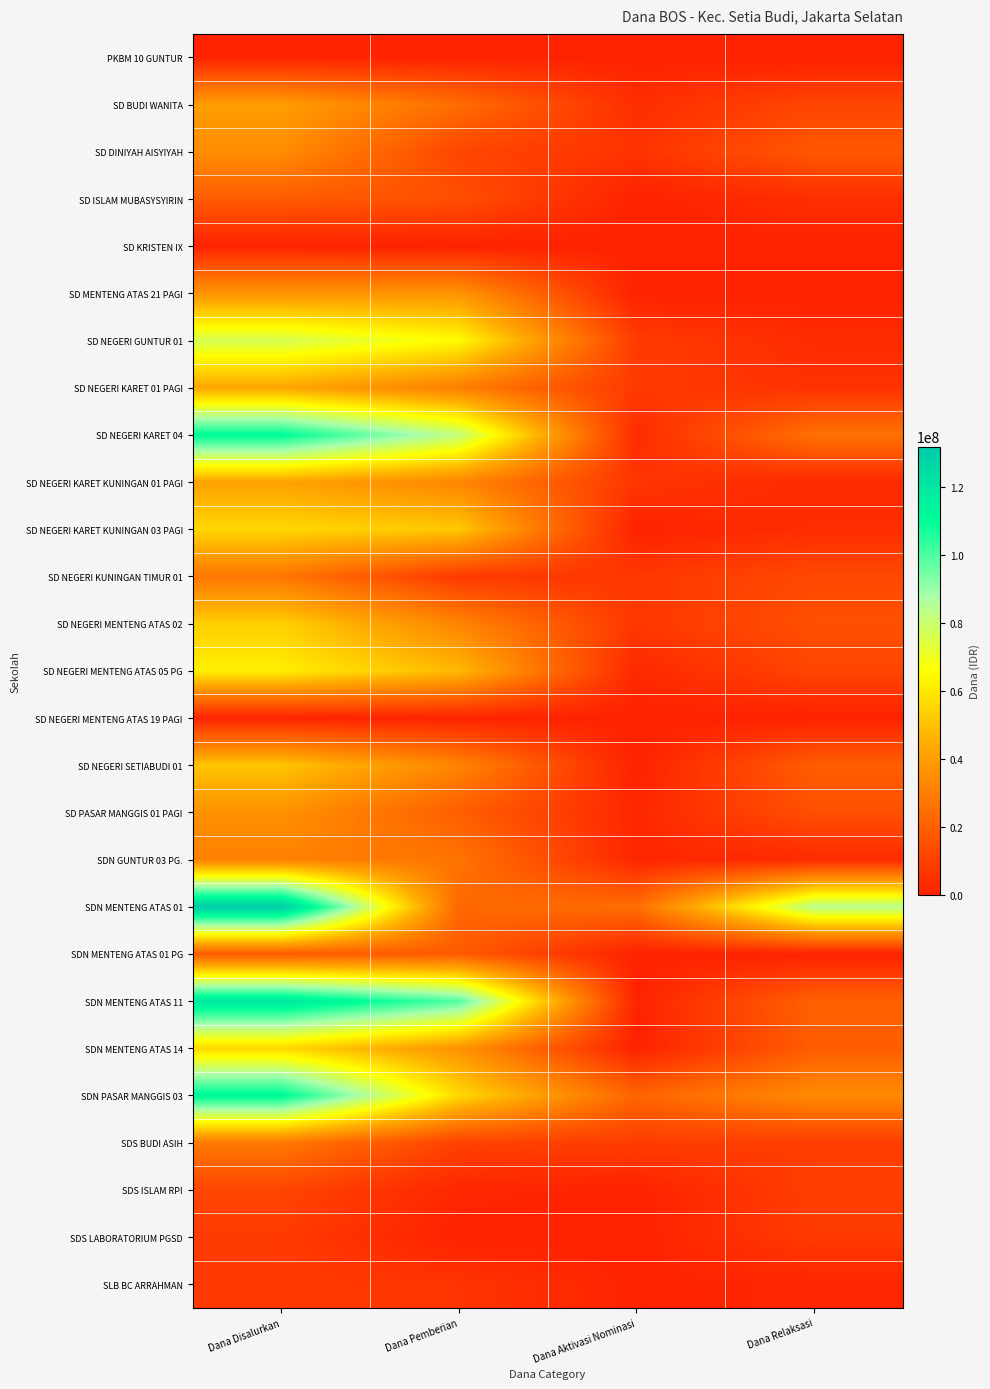

Reading left to right, transcribe all the data shown in this chart.

PKBM 10 GUNTUR: Dana Disalurkan=675000	Dana Pemberian=675000	Dana Aktivasi Nominasi=0	Dana Relaksasi=0
SD BUDI WANITA: Dana Disalurkan=40050000	Dana Pemberian=24300000	Dana Aktivasi Nominasi=4050000	Dana Relaksasi=11700000
SD DINIYAH AISYIYAH: Dana Disalurkan=34875000	Dana Pemberian=11700000	Dana Aktivasi Nominasi=5625000	Dana Relaksasi=17550000
SD ISLAM MUBASYSYIRIN: Dana Disalurkan=18675000	Dana Pemberian=14625000	Dana Aktivasi Nominasi=0	Dana Relaksasi=4050000
SD KRISTEN IX: Dana Disalurkan=225000	Dana Pemberian=0	Dana Aktivasi Nominasi=0	Dana Relaksasi=225000
SD MENTENG ATAS 21 PAGI: Dana Disalurkan=37125000	Dana Pemberian=37125000	Dana Aktivasi Nominasi=0	Dana Relaksasi=0
SD NEGERI GUNTUR 01: Dana Disalurkan=76725000	Dana Pemberian=65025000	Dana Aktivasi Nominasi=8550000	Dana Relaksasi=3150000
SD NEGERI KARET 01 PAGI: Dana Disalurkan=42975000	Dana Pemberian=29925000	Dana Aktivasi Nominasi=7650000	Dana Relaksasi=5400000
SD NEGERI KARET 04: Dana Disalurkan=110925000	Dana Pemberian=81900000	Dana Aktivasi Nominasi=3150000	Dana Relaksasi=25875000
SD NEGERI KARET KUNINGAN 01 PAGI: Dana Disalurkan=41625000	Dana Pemberian=32400000	Dana Aktivasi Nominasi=6525000	Dana Relaksasi=2700000
SD NEGERI KARET KUNINGAN 03 PAGI: Dana Disalurkan=55800000	Dana Pemberian=51975000	Dana Aktivasi Nominasi=0	Dana Relaksasi=3825000
SD NEGERI KUNINGAN TIMUR 01: Dana Disalurkan=27450000	Dana Pemberian=7425000	Dana Aktivasi Nominasi=7200000	Dana Relaksasi=12825000
SD NEGERI MENTENG ATAS 02: Dana Disalurkan=53775000	Dana Pemberian=31950000	Dana Aktivasi Nominasi=6975000	Dana Relaksasi=14850000
SD NEGERI MENTENG ATAS 05 PG: Dana Disalurkan=61875000	Dana Pemberian=47925000	Dana Aktivasi Nominasi=2250000	Dana Relaksasi=11700000
SD NEGERI MENTENG ATAS 19 PAGI: Dana Disalurkan=450000	Dana Pemberian=450000	Dana Aktivasi Nominasi=0	Dana Relaksasi=0
SD NEGERI SETIABUDI 01: Dana Disalurkan=51300000	Dana Pemberian=31950000	Dana Aktivasi Nominasi=0	Dana Relaksasi=19350000
SD PASAR MANGGIS 01 PAGI: Dana Disalurkan=36225000	Dana Pemberian=19575000	Dana Aktivasi Nominasi=1800000	Dana Relaksasi=14850000
SDN GUNTUR 03 PG.: Dana Disalurkan=30825000	Dana Pemberian=26550000	Dana Aktivasi Nominasi=1350000	Dana Relaksasi=2925000
SDN MENTENG ATAS 01: Dana Disalurkan=131850000	Dana Pemberian=22725000	Dana Aktivasi Nominasi=24525000	Dana Relaksasi=84600000
SDN MENTENG ATAS 01 PG: Dana Disalurkan=18450000	Dana Pemberian=18450000	Dana Aktivasi Nominasi=0	Dana Relaksasi=0
SDN MENTENG ATAS 11: Dana Disalurkan=120375000	Dana Pemberian=99450000	Dana Aktivasi Nominasi=450000	Dana Relaksasi=20475000
SDN MENTENG ATAS 14: Dana Disalurkan=56025000	Dana Pemberian=36675000	Dana Aktivasi Nominasi=0	Dana Relaksasi=19350000
SDN PASAR MANGGIS 03: Dana Disalurkan=112275000	Dana Pemberian=56475000	Dana Aktivasi Nominasi=21600000	Dana Relaksasi=34200000
SDS BUDI ASIH: Dana Disalurkan=28350000	Dana Pemberian=10350000	Dana Aktivasi Nominasi=9000000	Dana Relaksasi=9000000
SDS ISLAM RPI: Dana Disalurkan=11475000	Dana Pemberian=1800000	Dana Aktivasi Nominasi=0	Dana Relaksasi=9675000
SDS LABORATORIUM PGSD: Dana Disalurkan=8100000	Dana Pemberian=0	Dana Aktivasi Nominasi=0	Dana Relaksasi=8100000
SLB BC ARRAHMAN: Dana Disalurkan=7875000	Dana Pemberian=6075000	Dana Aktivasi Nominasi=450000	Dana Relaksasi=1350000